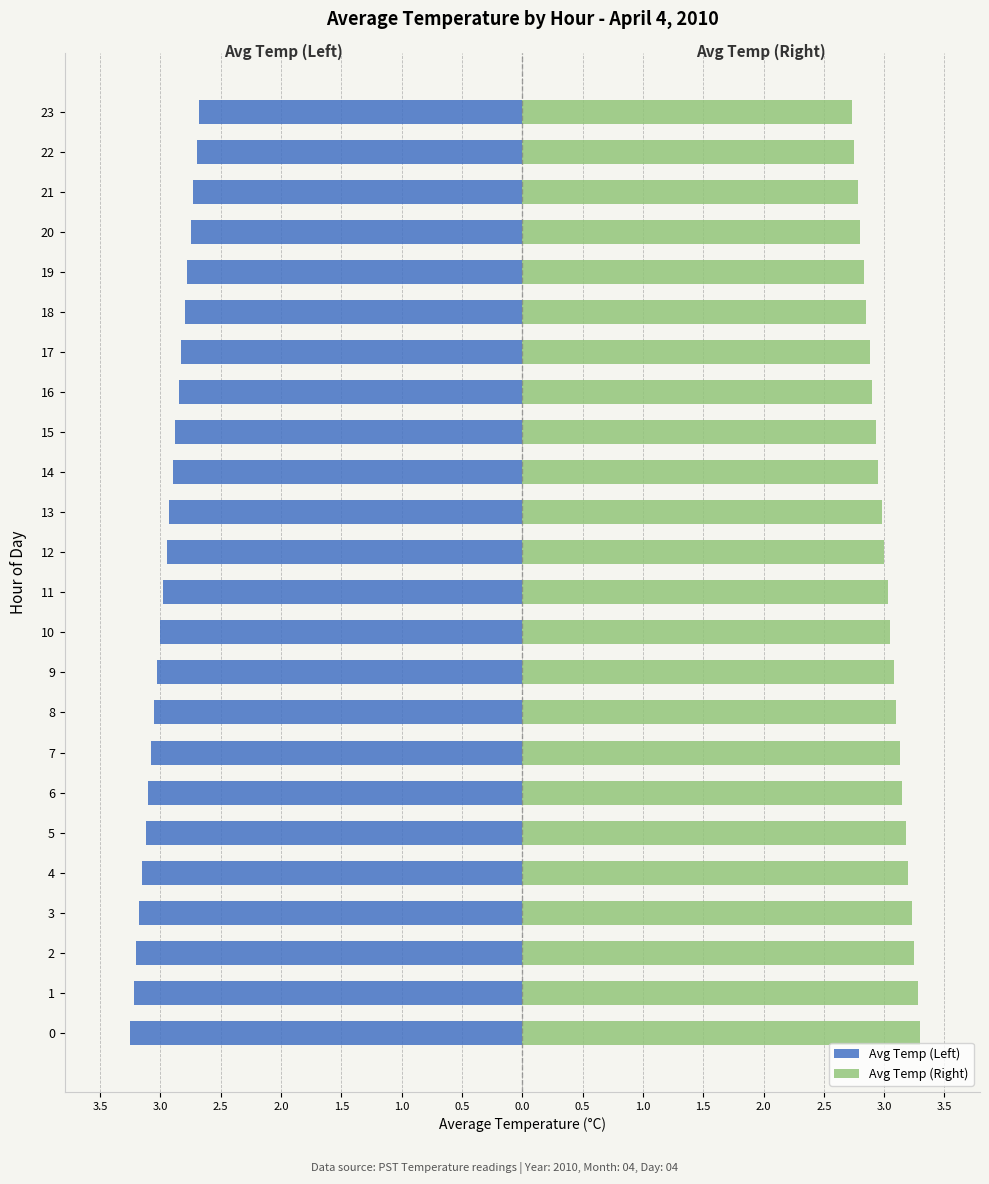

The Avg Temp (Left) series shows -0.7 at 0. True or false?

False